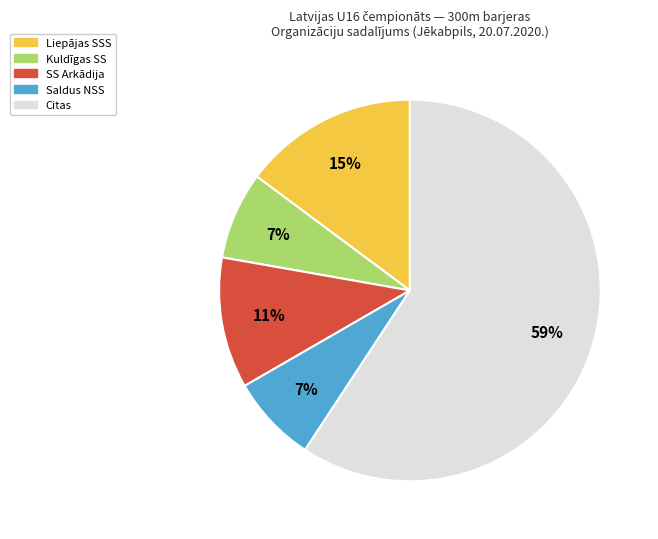

How many segments does this pie chart have?

5